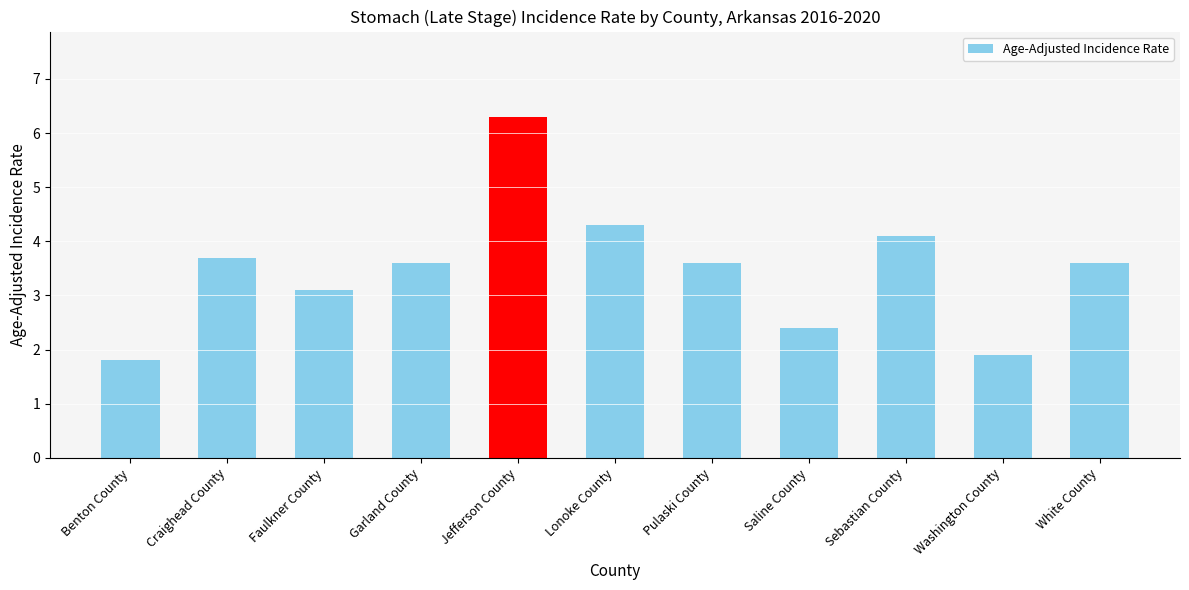

What is the greatest value displayed?

6.3